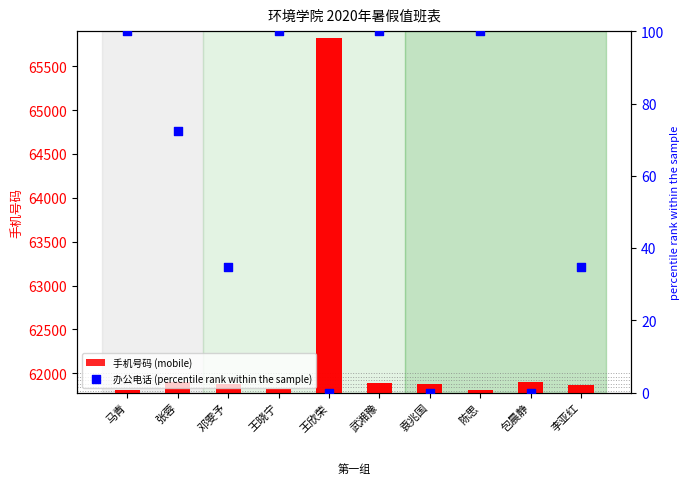

Which series reaches the maximum Y coordinate?

手机号码